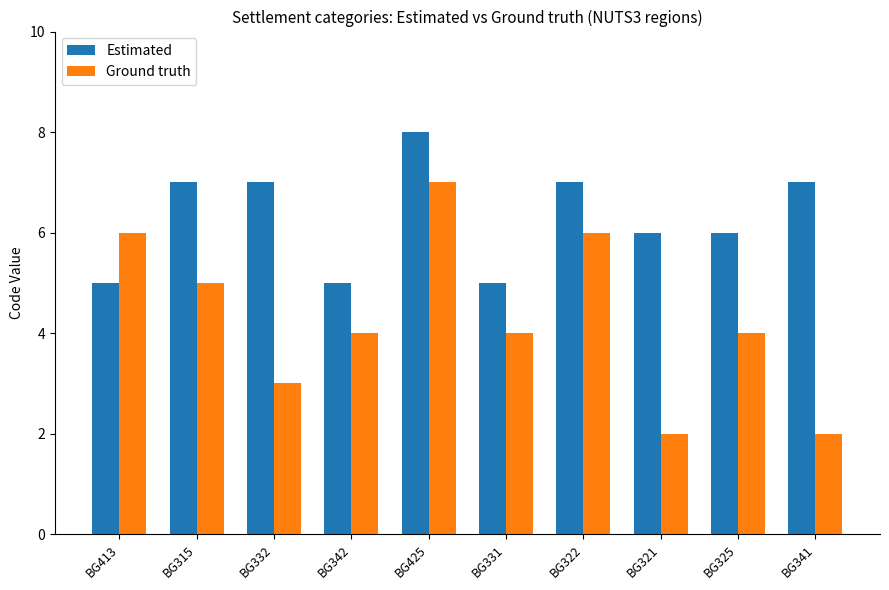

The value of Estimated at BG315 is 11. True or false?

False